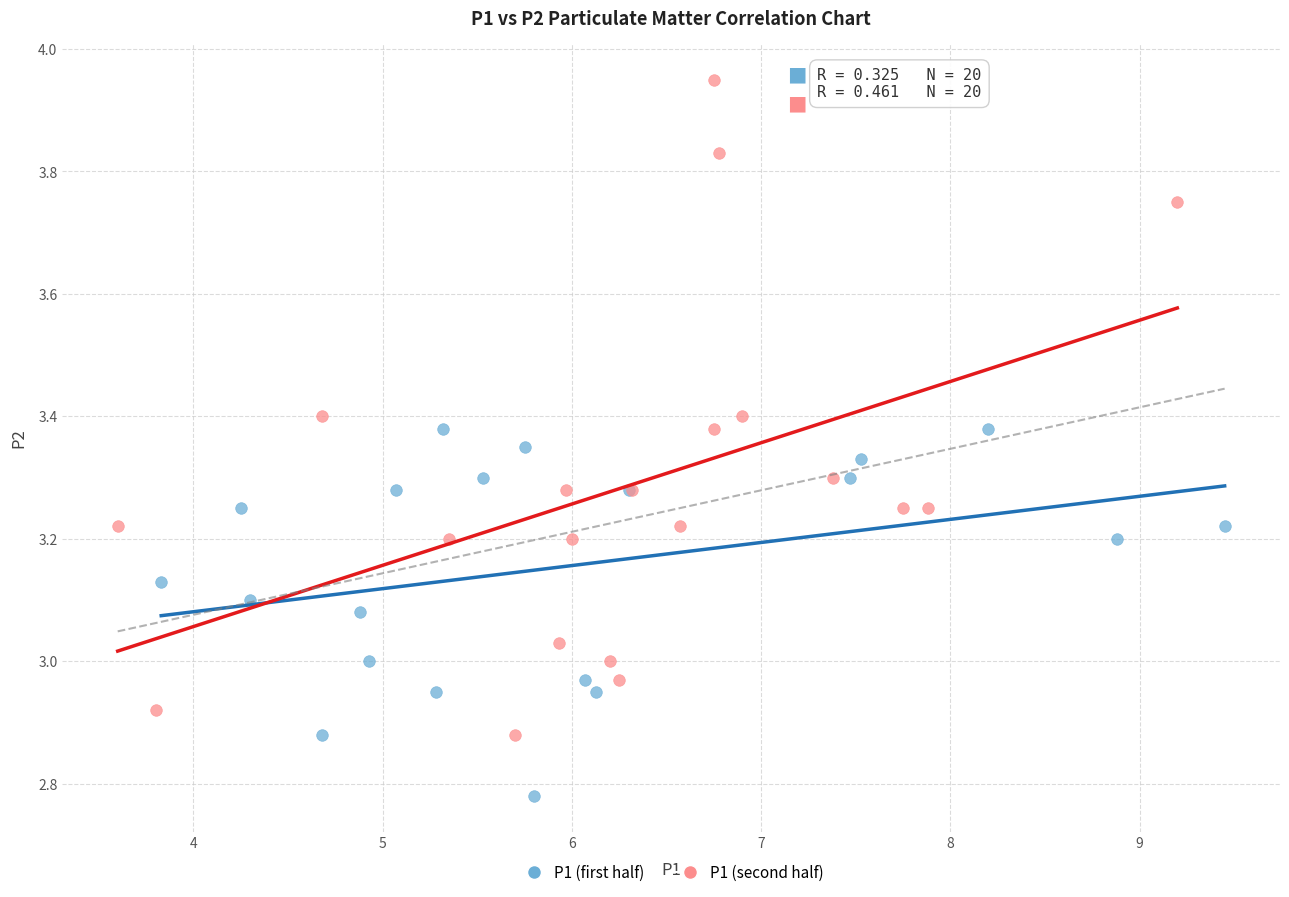

Which series has the largest Y range (max minus min)?

P1 (second half)